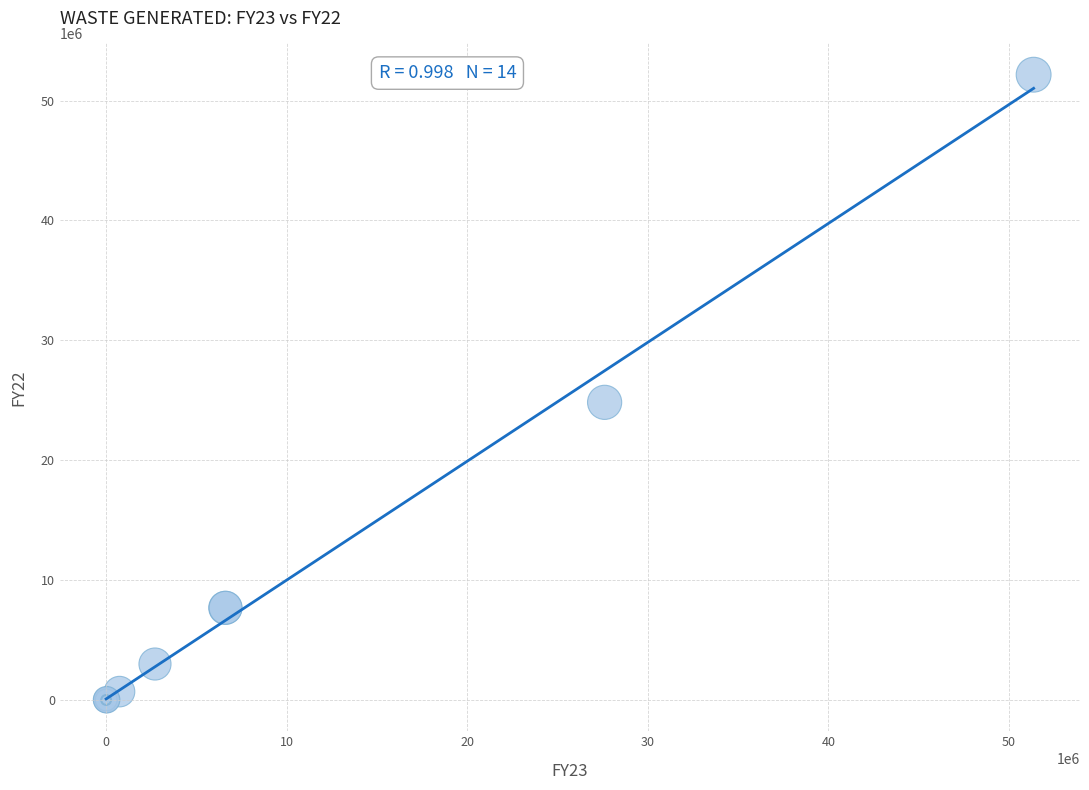

What Y value in the scatter plot is closest to 26079794?

24829028.6